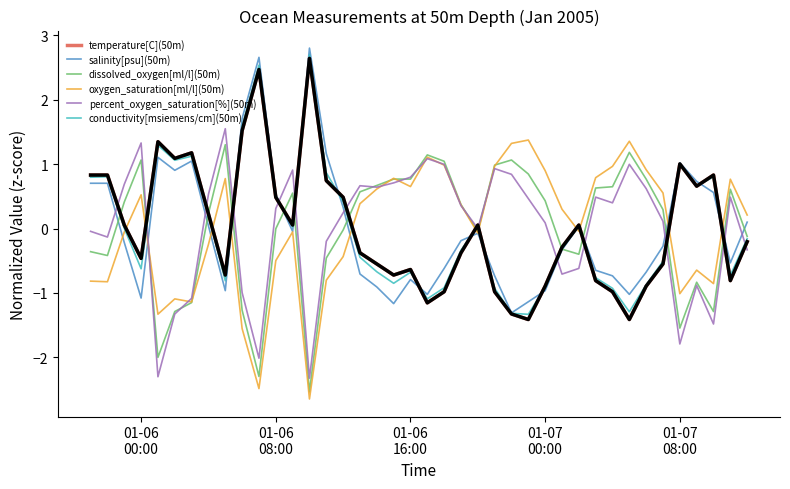

How many interior local valleys does the salinity[psu](50m) series have?

9